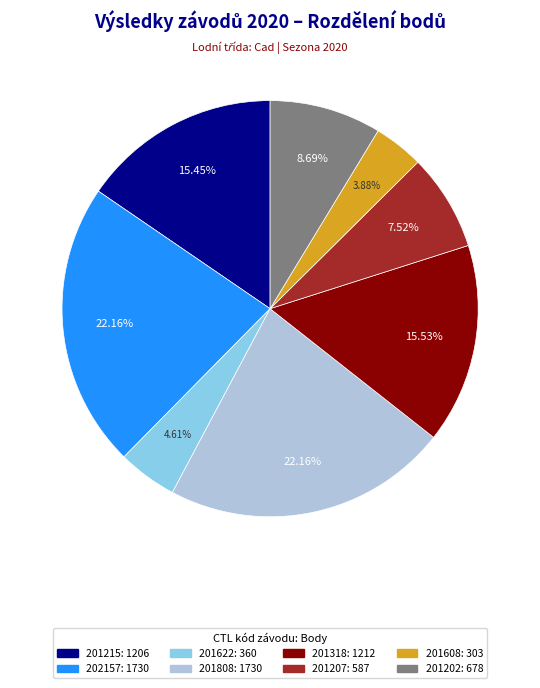

Count the number of slices in the pie.

8